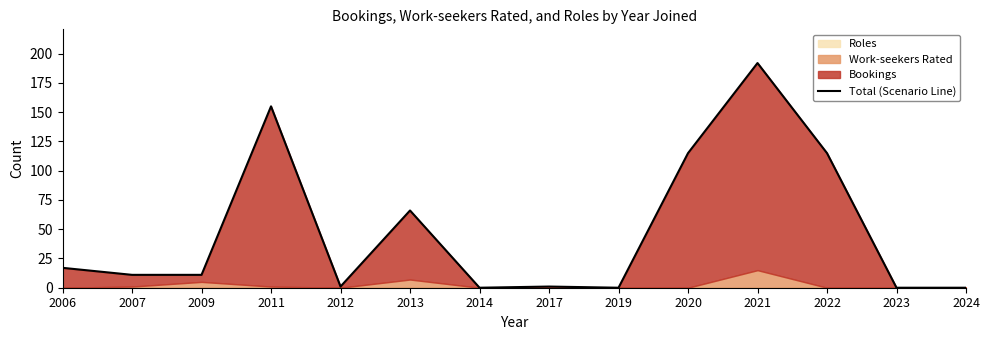

The value at 2023 is 0. True or false?

True